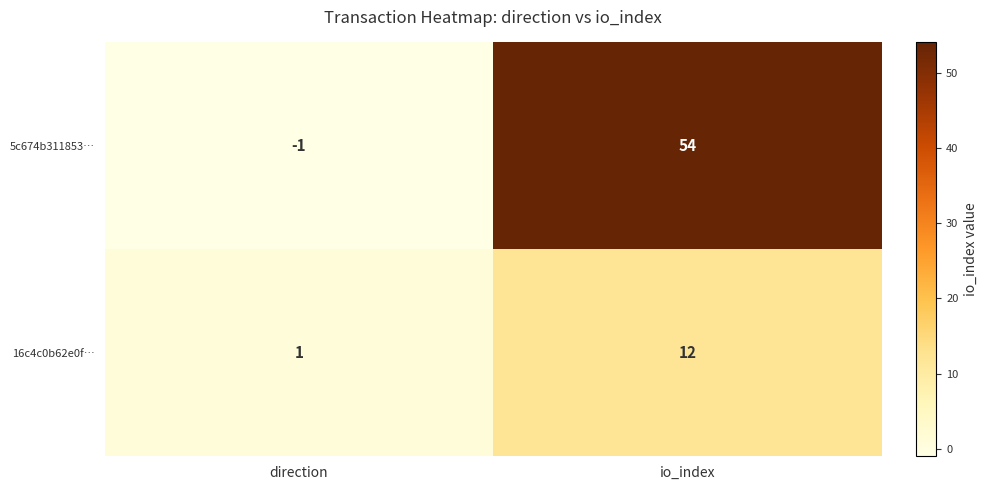

The 5c674b311853… series shows -1 at direction. True or false?

True